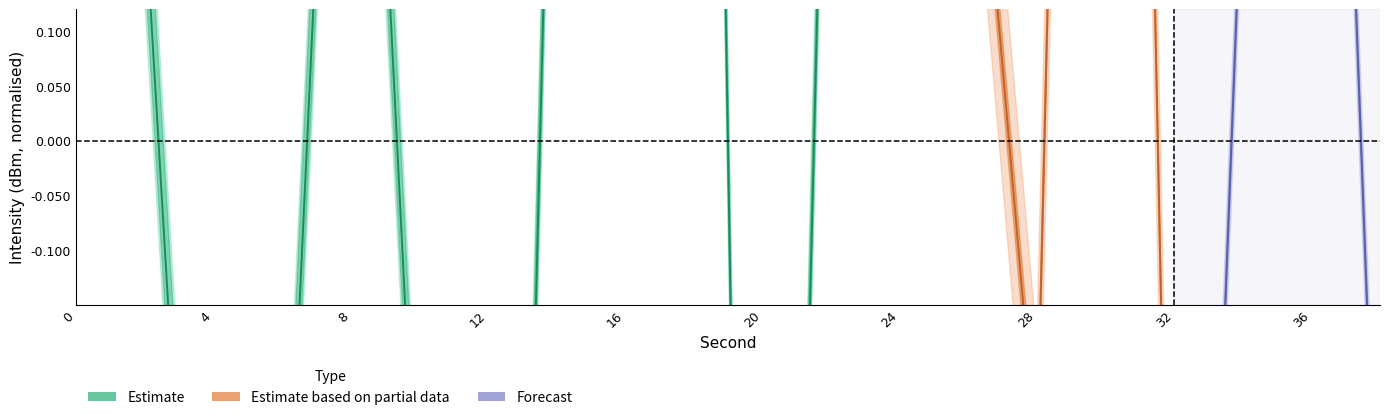

Does the chart display data point markers on the line(s)?

No